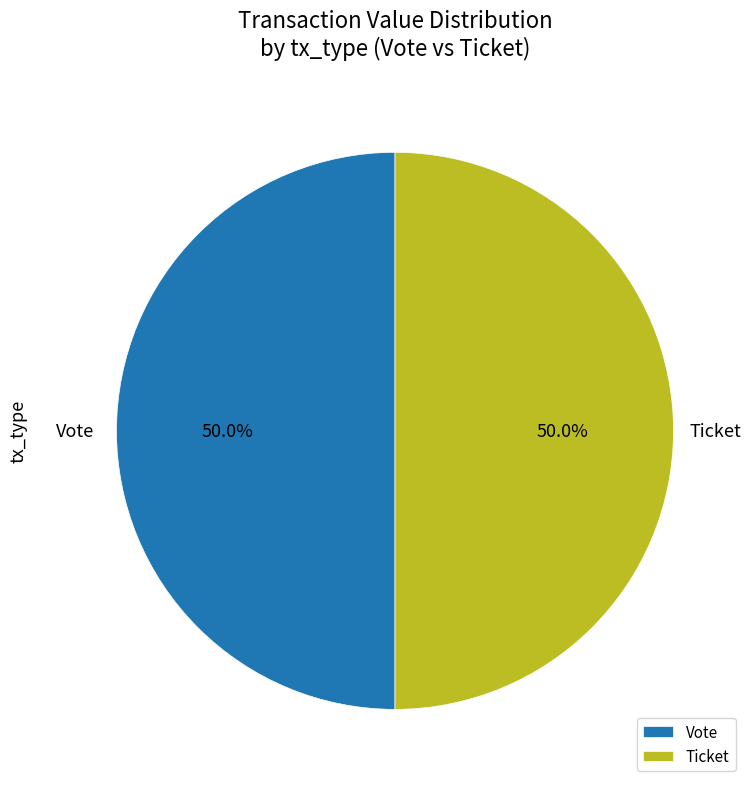

What is the ratio of the value at Ticket to the value at Vote?

1.0